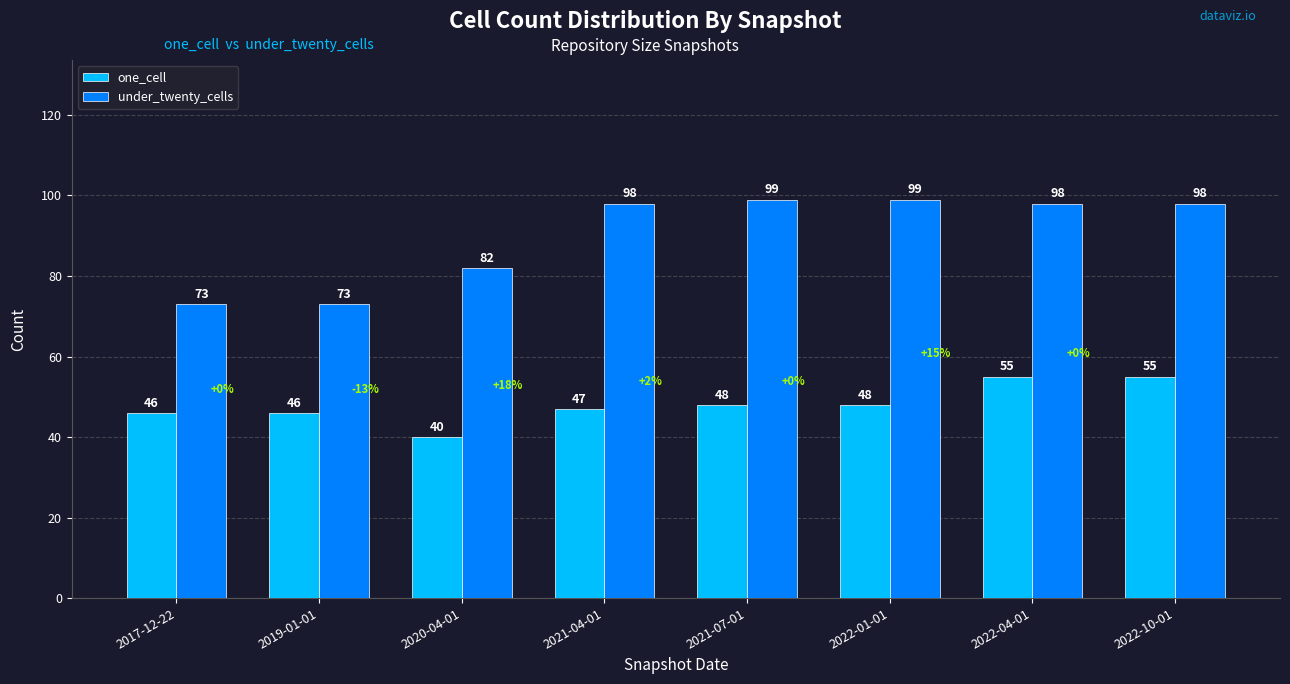

Which series has the largest total across all categories?

under_twenty_cells